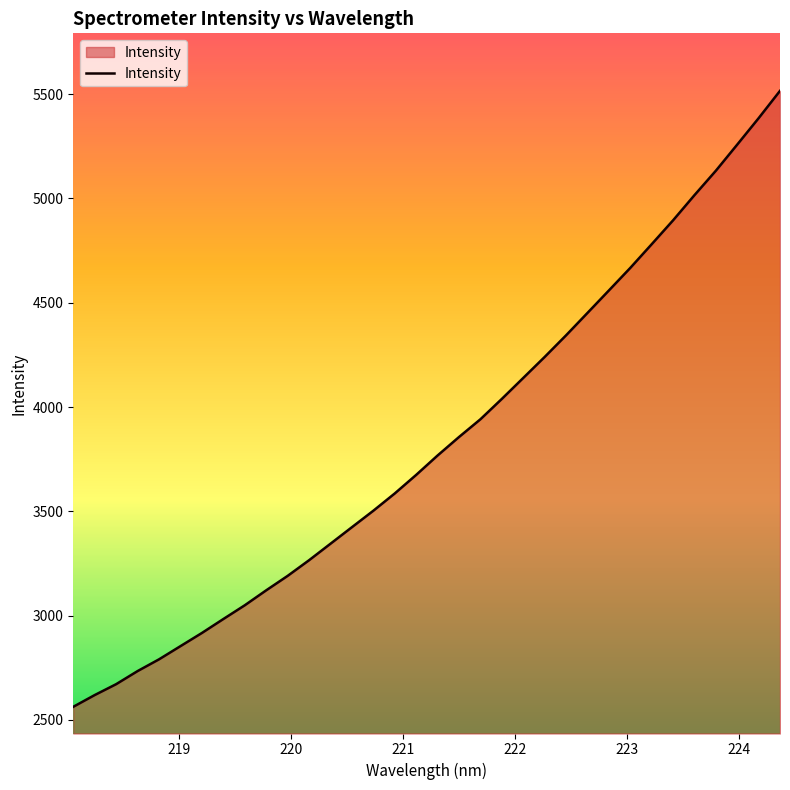

What is the maximum value shown in the chart?

5516.3